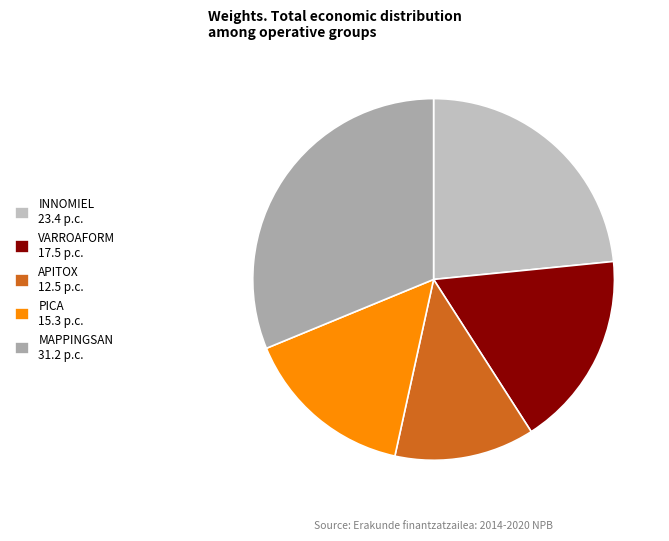

What percentage is the VARROAFORM slice, to the nearest percent?

18%